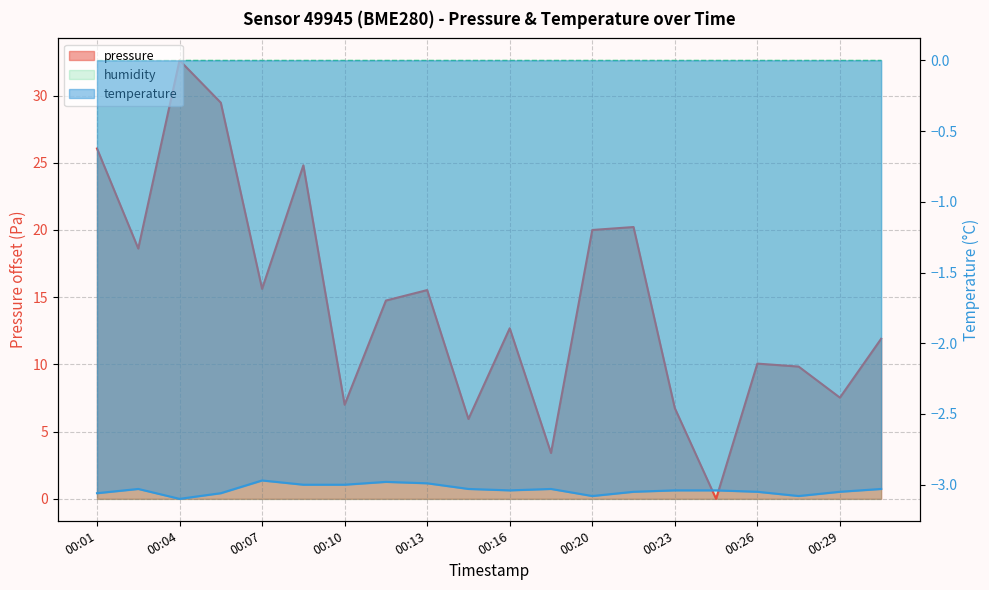

List the series in order of their peak value, highest first.

pressure, temperature